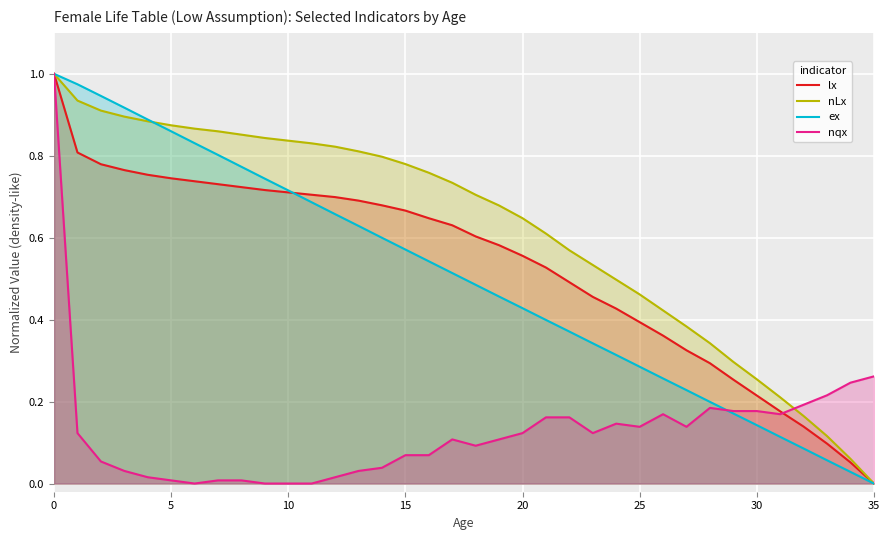

What is the sum of the ex values at 27 and 13?

0.9